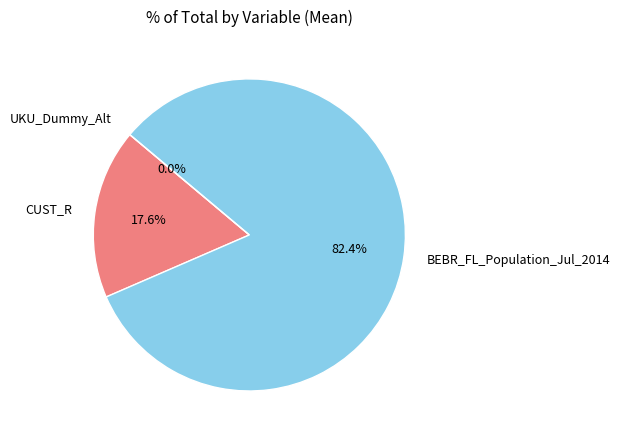

Rank the categories by value from lowest to highest.

UKU_Dummy_Alt, CUST_R, BEBR_FL_Population_Jul_2014